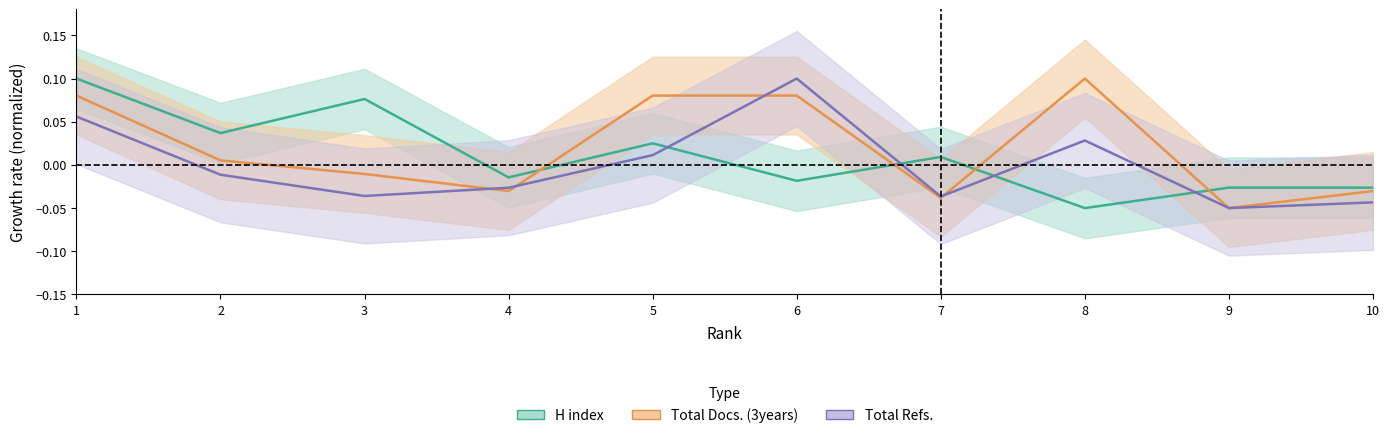

How many interior local peaks does the Total Refs. series have?

2